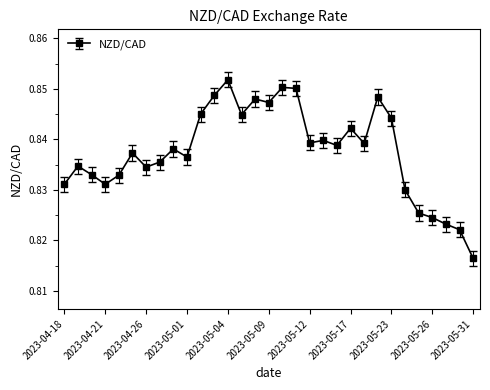

What is the sum of all values?

26.0